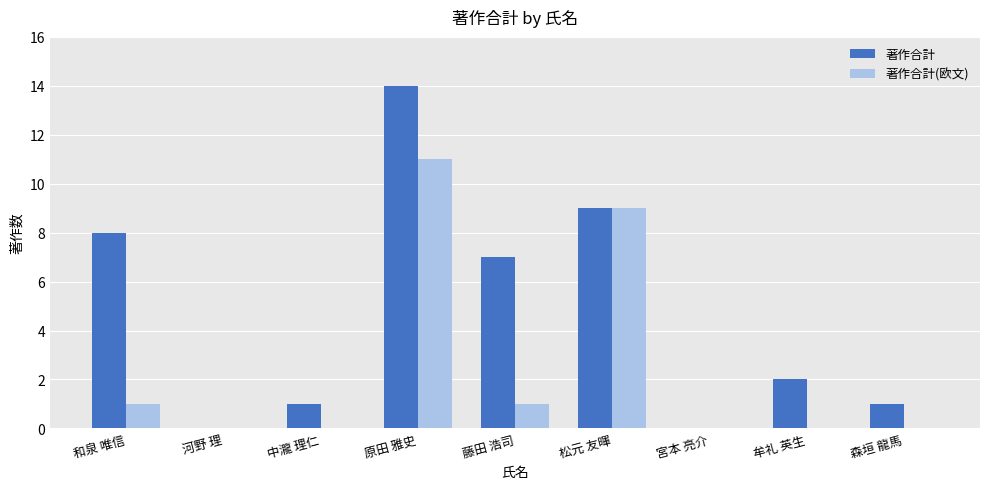

What is the spread (max minus min) of values at 和泉 唯信?

7